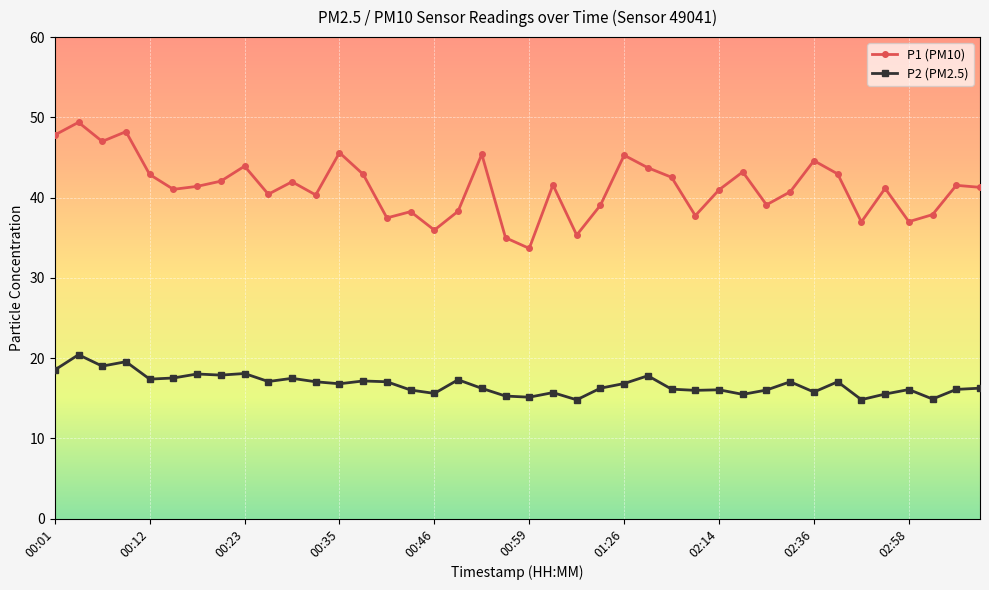

What is the difference between the maximum and second lowest values in the P2 (PM2.5) series?

5.6